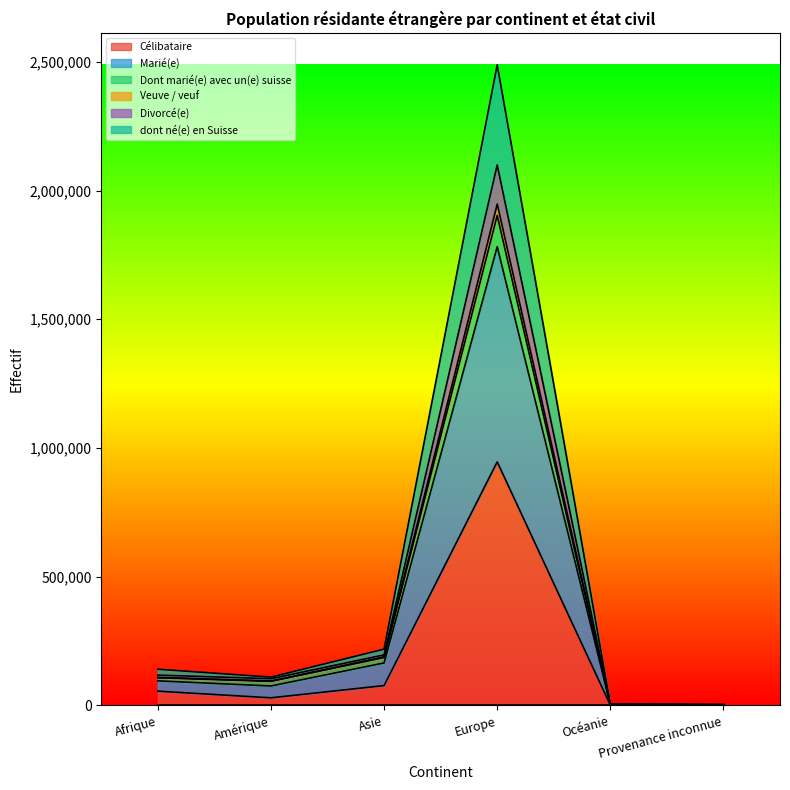

List the labels in order of Marié(e) value, largest first.

Europe, Asie, Afrique, Amérique, Océanie, Provenance inconnue